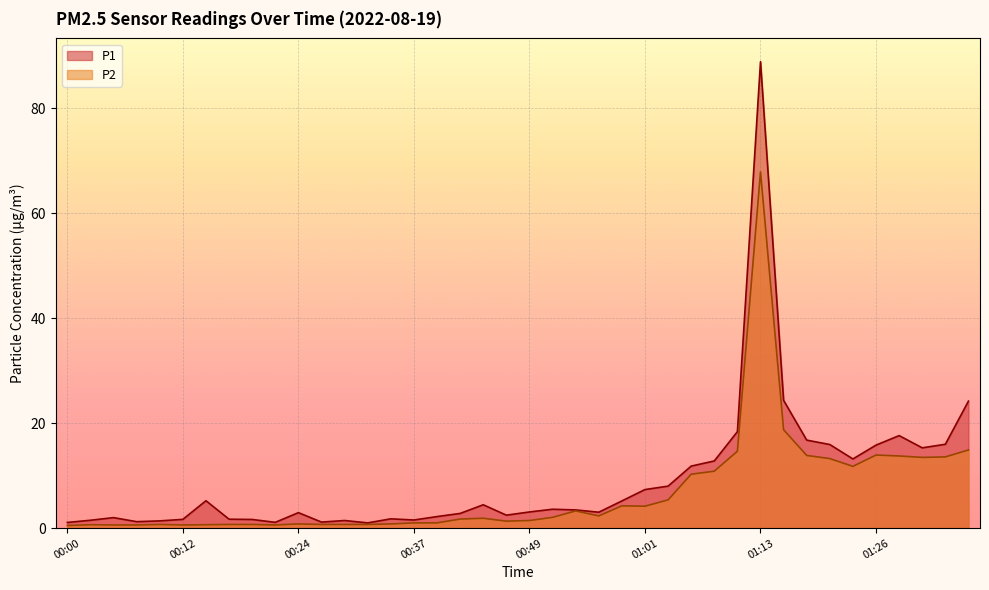

How many interior local valleys does the P1 series have?

9